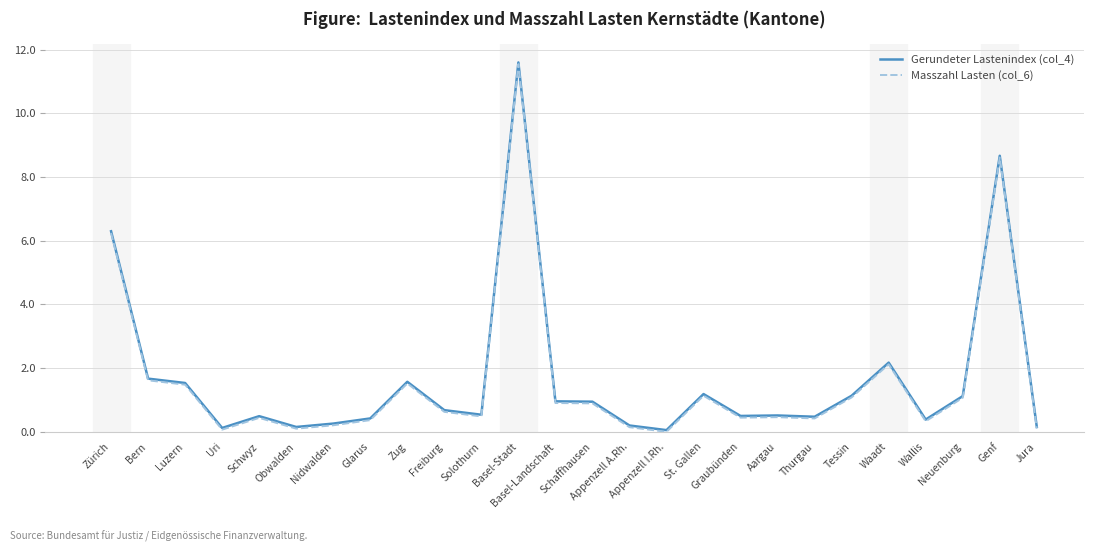

What is the average value of the Masszahl Lasten (col_6) series?

1.6